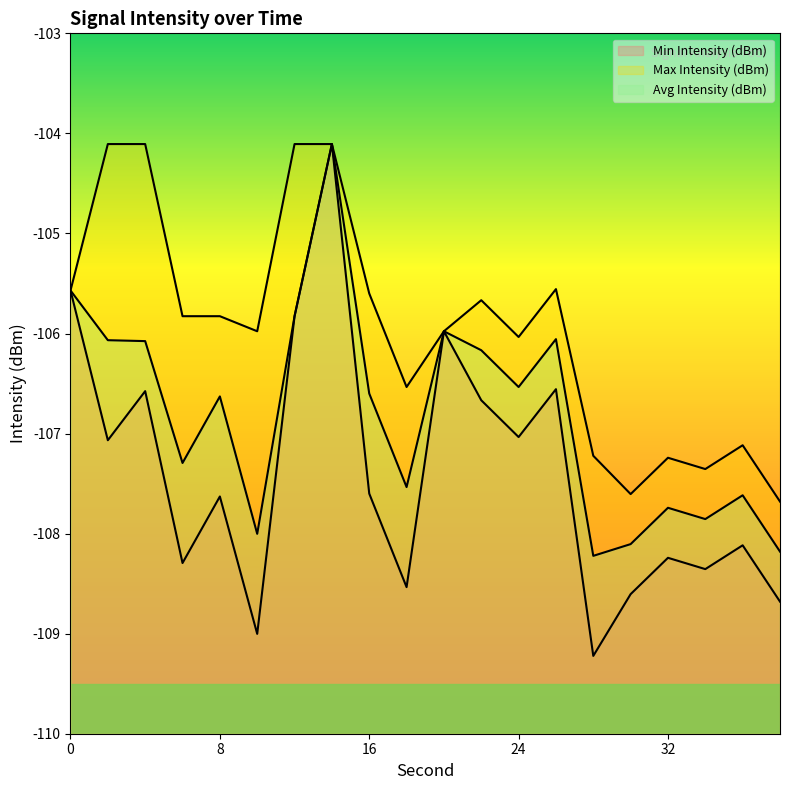

True or false: Max Intensity (dBm) and Avg Intensity (dBm) intersect in this chart.

False